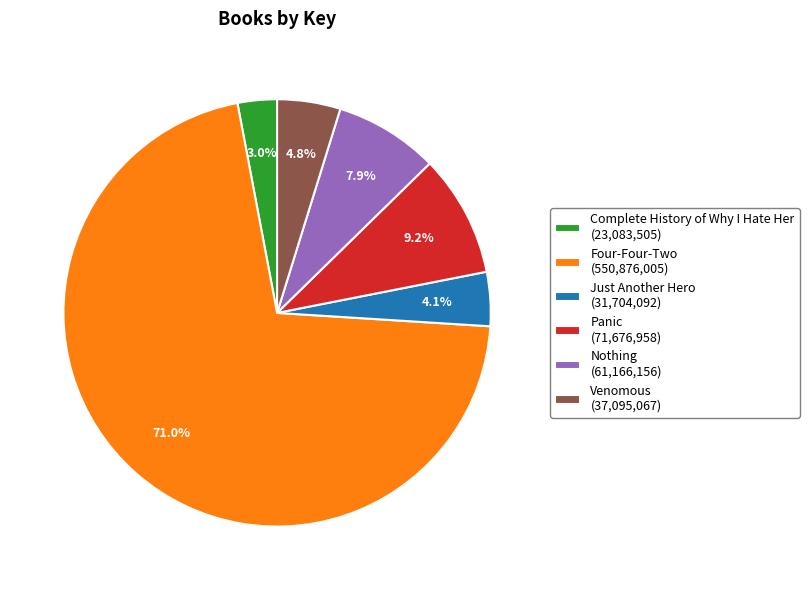

Count the number of slices in the pie.

6